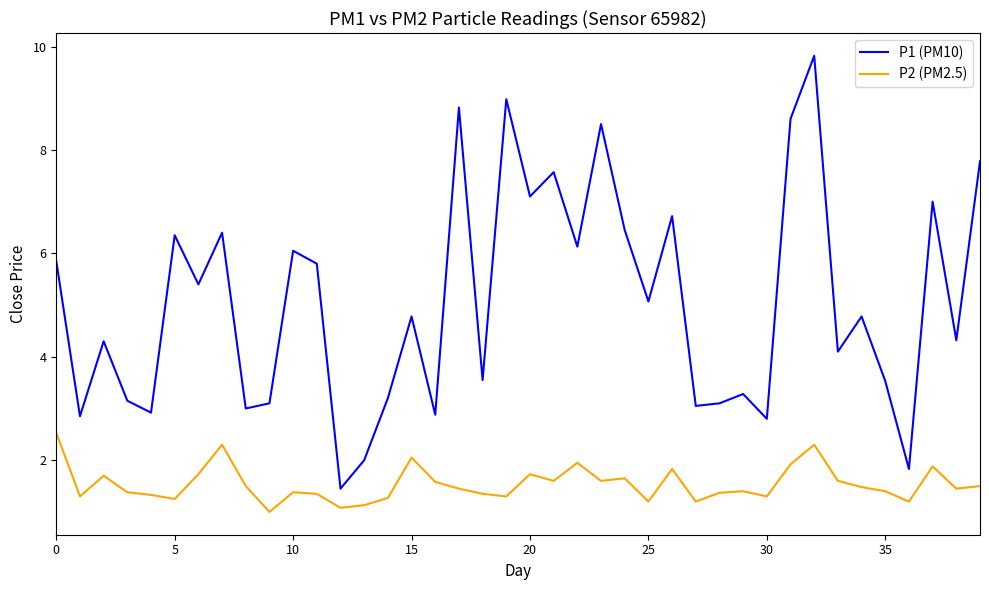

Rank the series by their maximum value, from highest to lowest.

P1 (PM10), P2 (PM2.5)